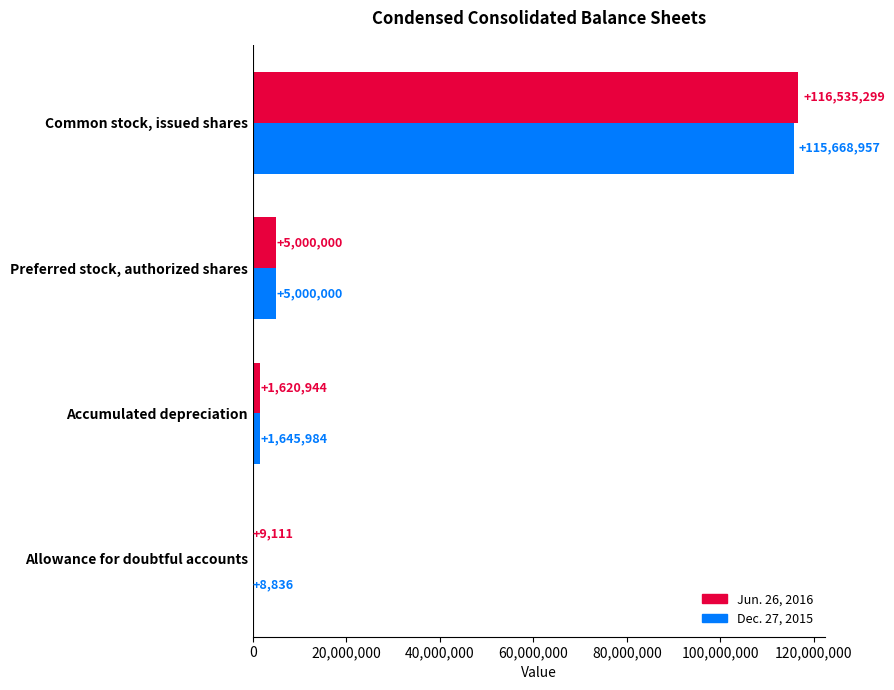

Which series changed the most between Preferred stock, authorized shares and Common stock, issued shares?

Jun. 26, 2016